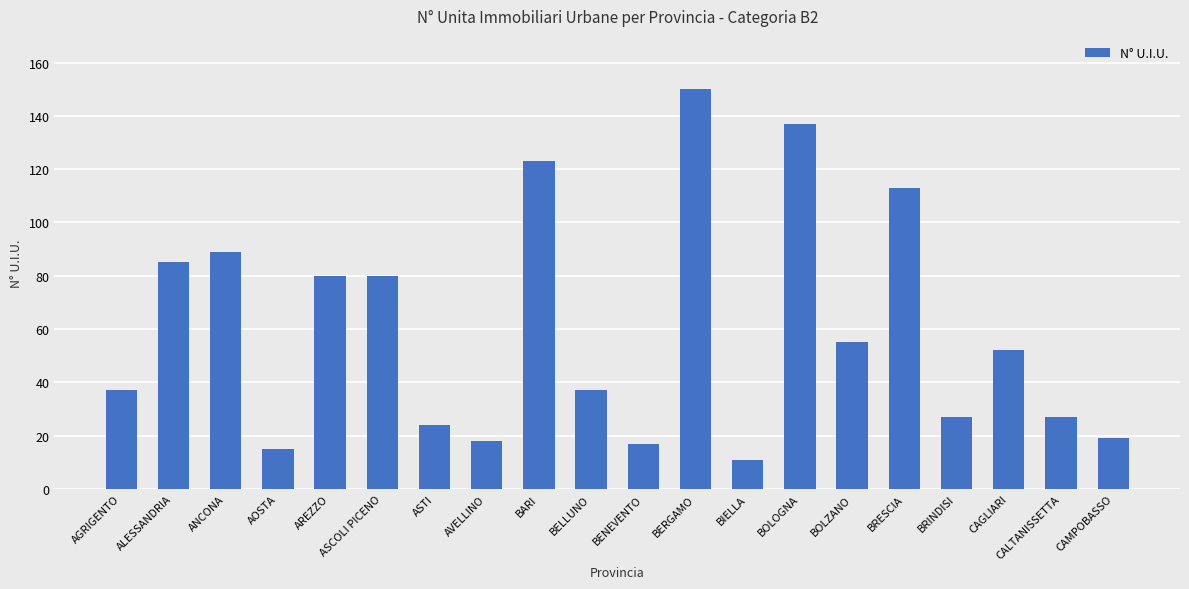

What value does the data have at CALTANISSETTA?

27